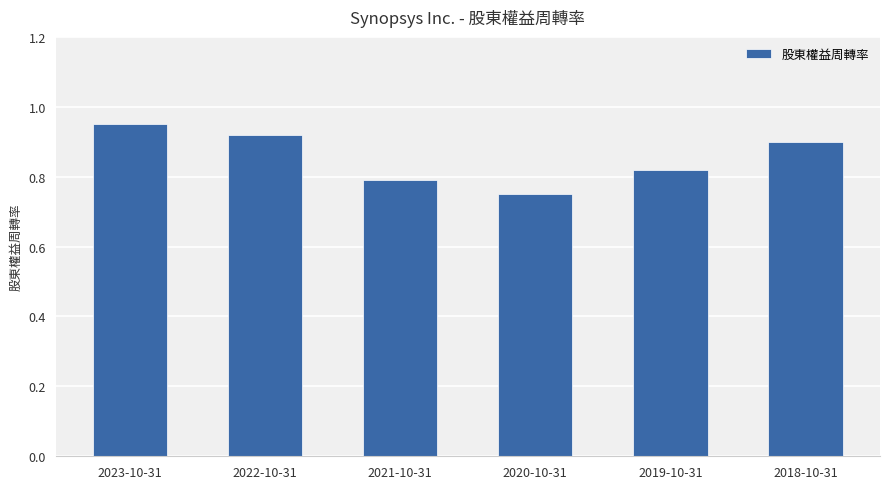

The value at 2019-10-31 is 0.4. True or false?

False